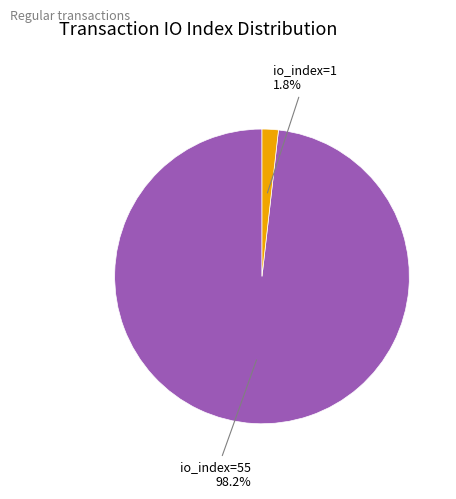

Is there any slice that represents more than half of the pie?

Yes